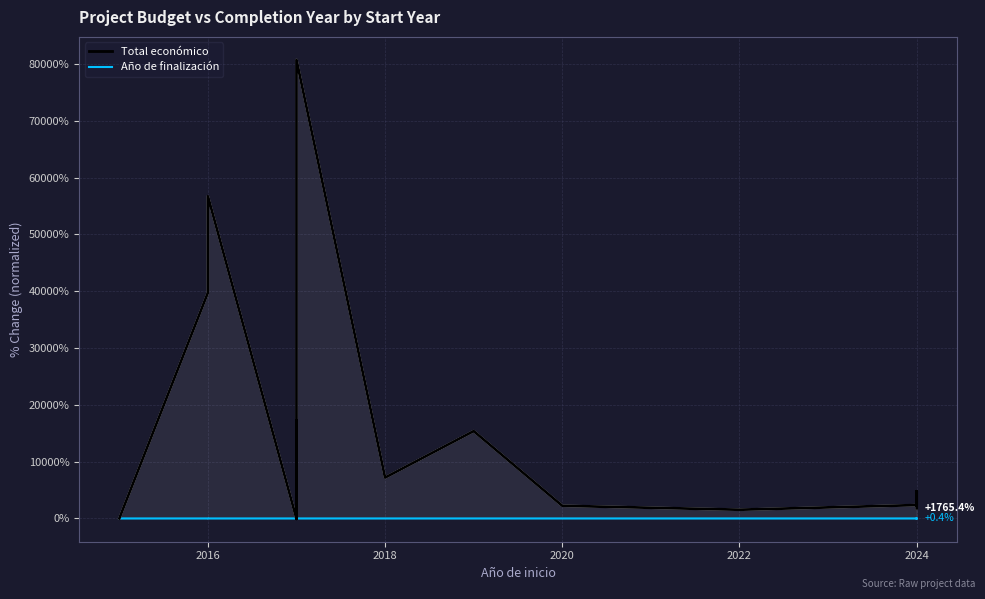

How many Año de finalización values are between 0 and 1?

22